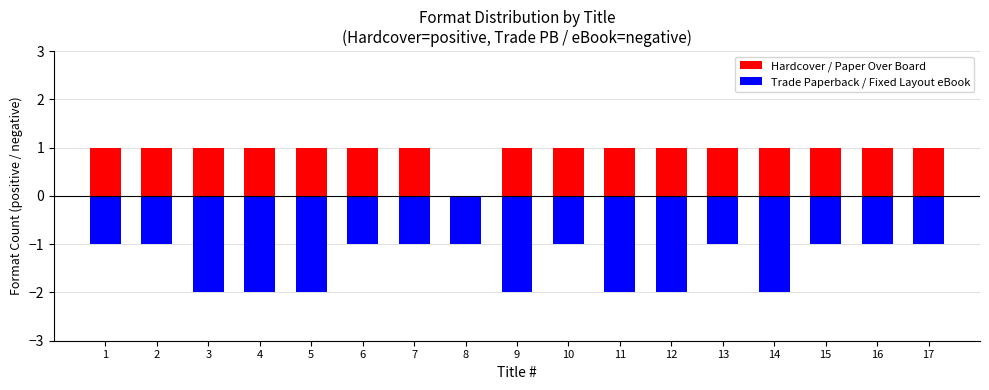

How many groups of bars are there?

17